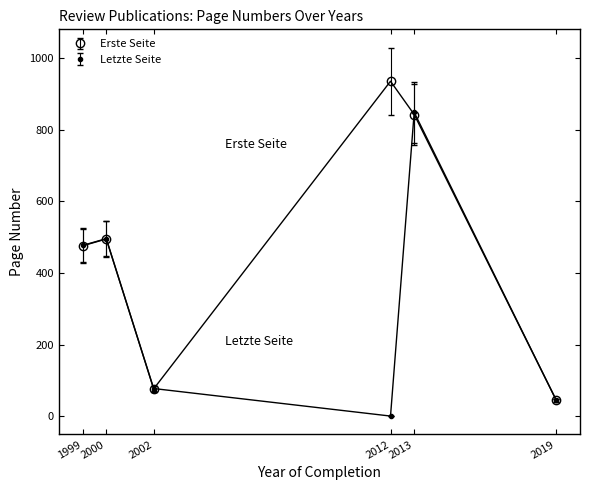

How many lines are shown in the chart?

2